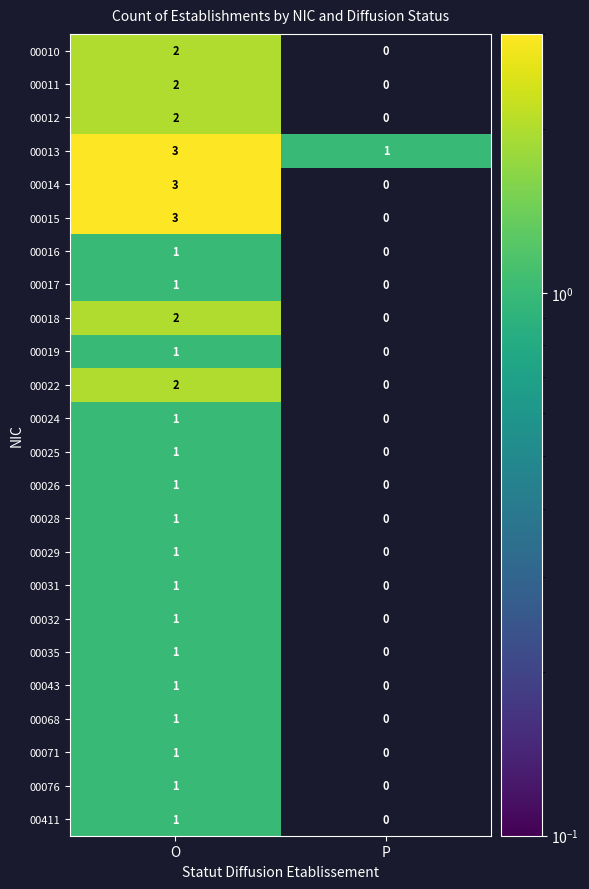

True or false: 00024 has a value of 1 at O.

True